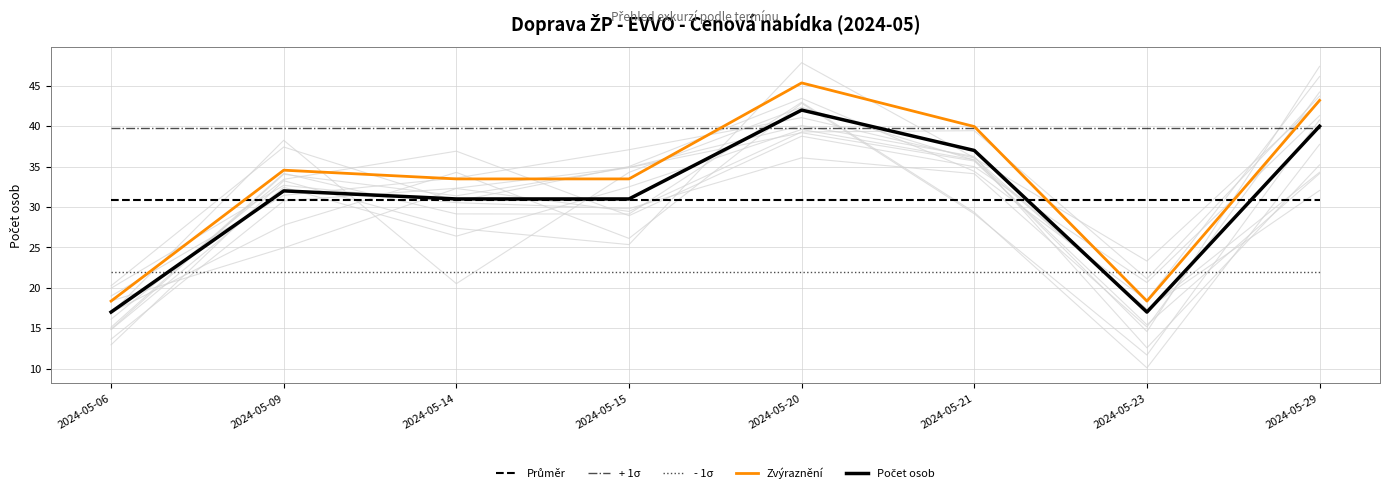

Which label corresponds to the largest value in the chart?

2024-05-20